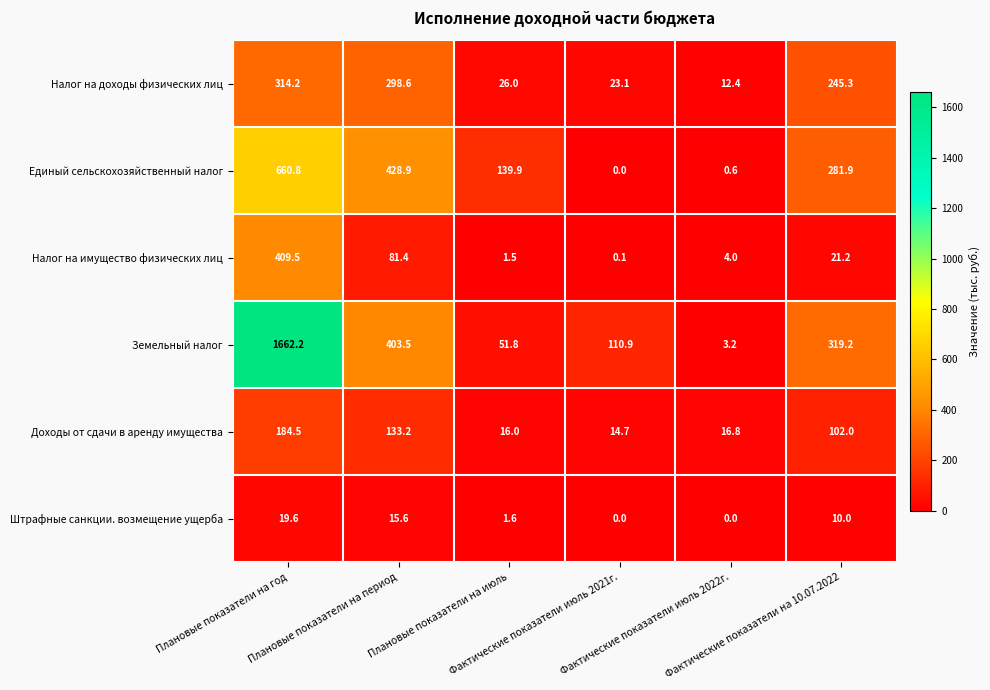

What is the average value of the Земельный налог series?

425.1